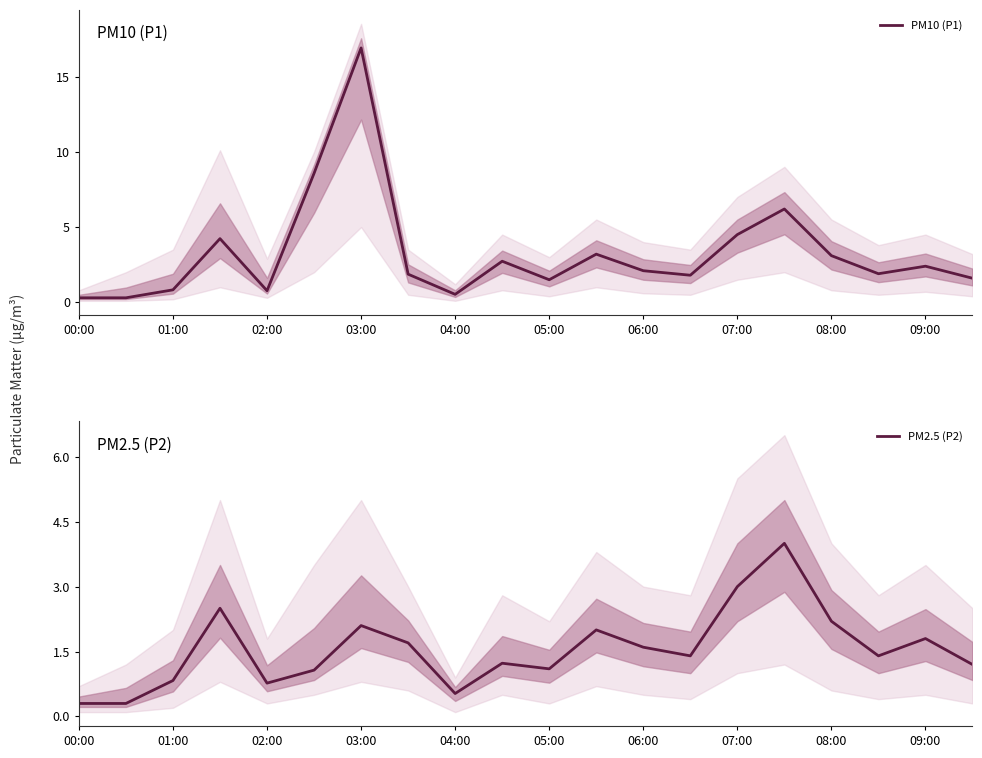

What is the sum of all PM2.5 (P2) values?

31.0